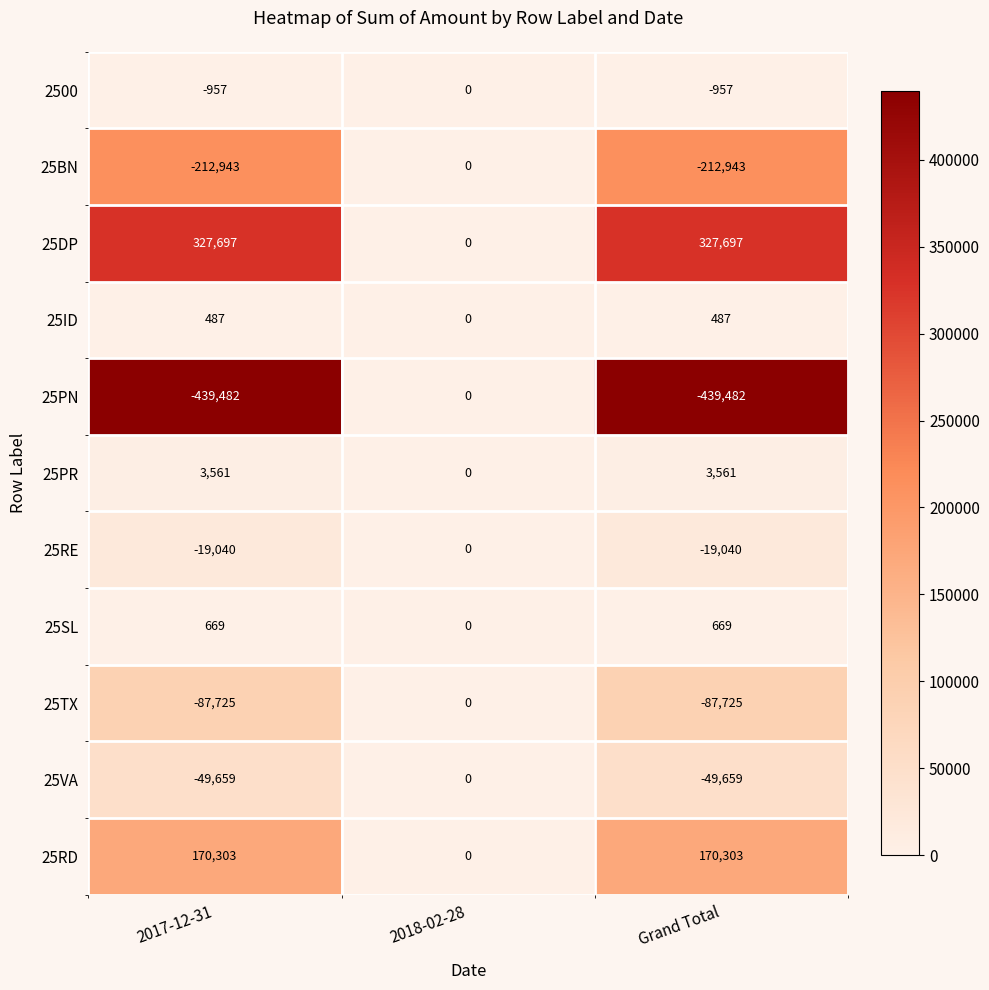

What is the difference between the maximum and minimum values in the 25PN series?

439482